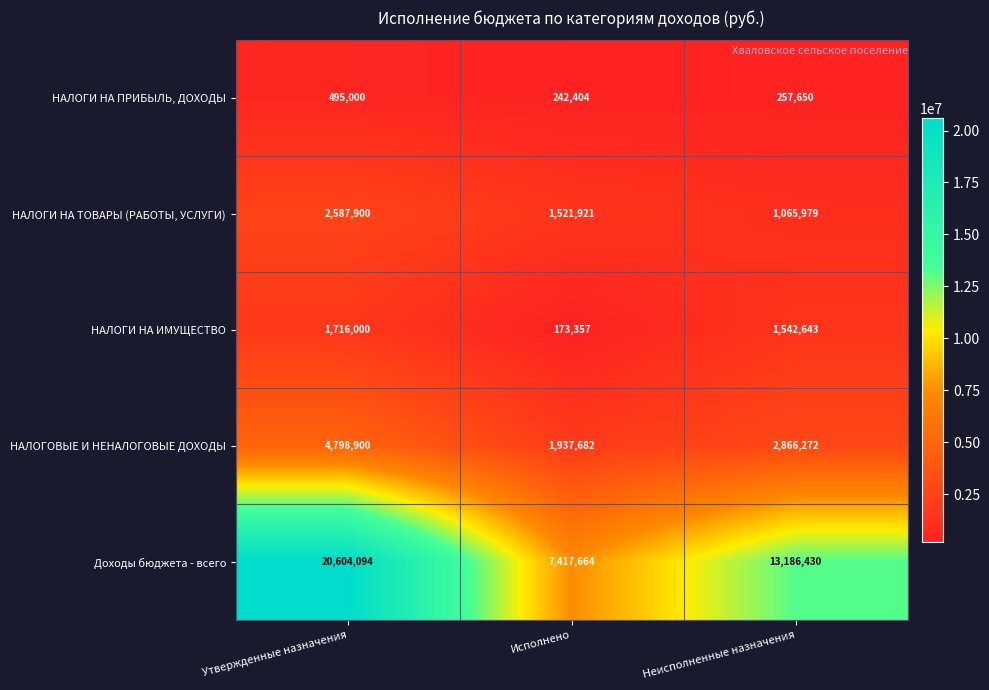

At which label does НАЛОГИ НА ИМУЩЕСТВО first exceed 1542643?

Утвержденные назначения